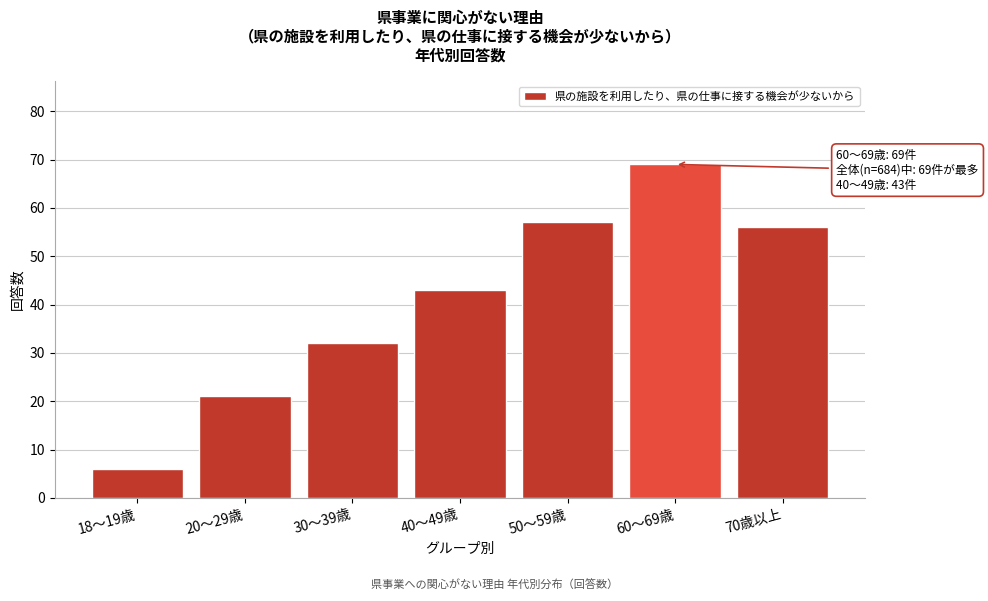

Reading right to left, what are all the values shown in this chart?

70歳以上=56	60～69歳=69	50～59歳=57	40～49歳=43	30～39歳=32	20～29歳=21	18～19歳=6